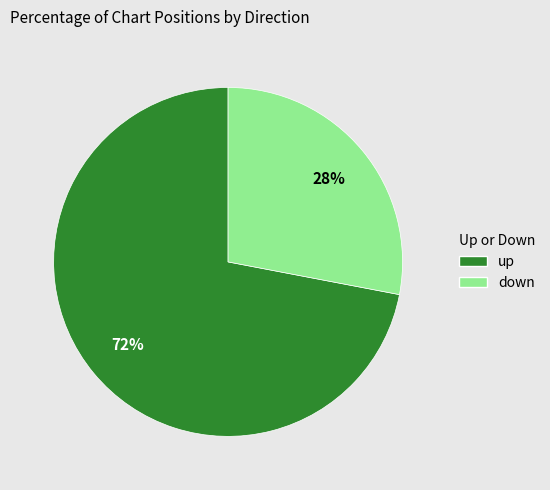

To the nearest percent, what is the combined percentage of down and up?

100%